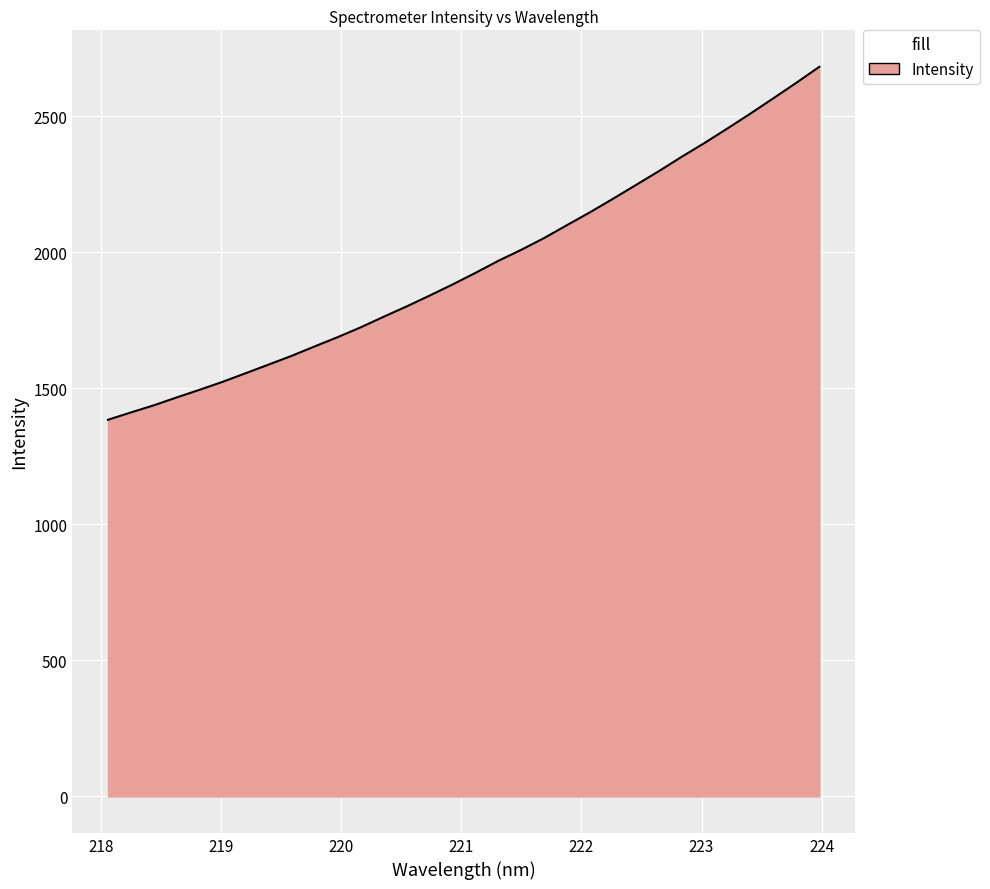

Reading right to left, extract all data points from this chart.

223.9802=2681.3	223.7895=2622.8	223.5987=2565.9	223.408=2509.7	223.2172=2455.2	223.0264=2401.9	222.8355=2350.9	222.6447=2297.8	222.4538=2246.9	222.263=2196.3	222.0721=2146.8	221.8812=2099.8	221.6902=2052.1	221.4993=2008.7	221.3083=1968.3	221.1174=1923.8	220.9264=1881.1	220.7354=1840.2	220.5444=1800.5	220.3533=1762.6	220.1623=1723.7	219.9712=1687.7	219.7801=1653.8	219.589=1619.2	219.3979=1587.2	219.2067=1555.4	219.0156=1523.9	218.8244=1494.7	218.6332=1466.5	218.442=1437.5	218.2508=1411.1	218.0596=1384.1